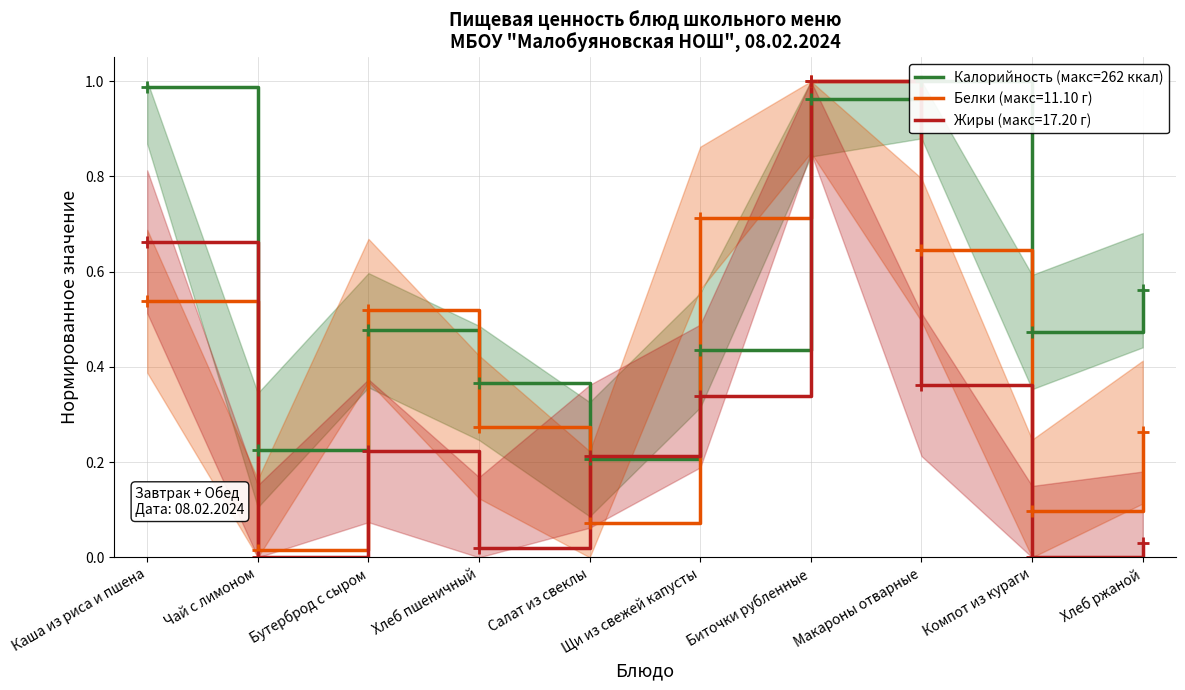

At which label does Жиры (макс=17.20 г) reach its peak?

Биточки рубленные